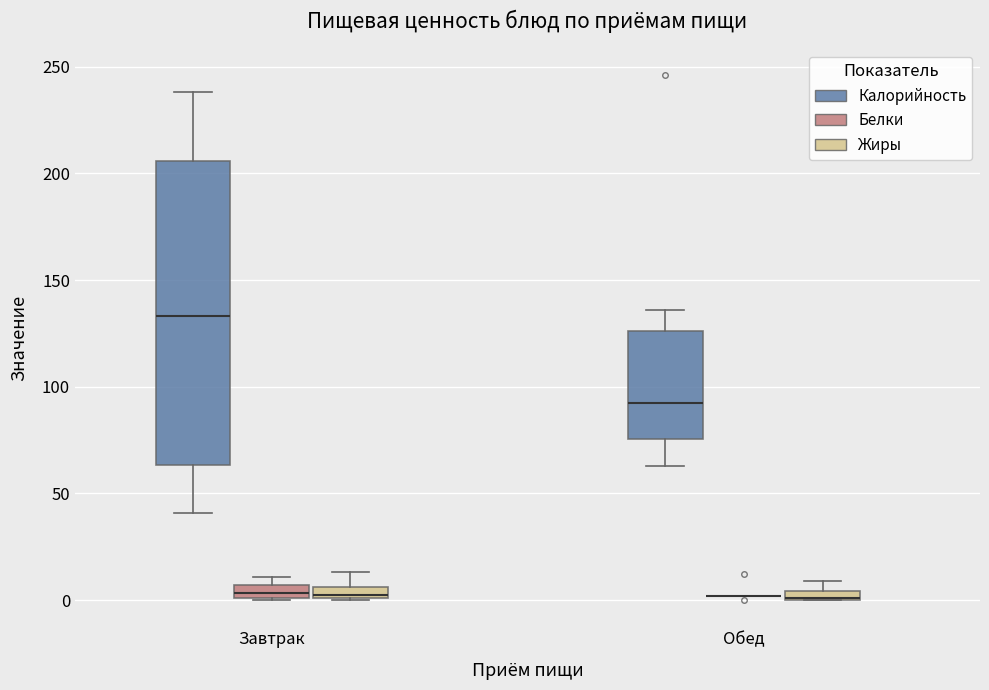

Where is the lower edge of the box for Завтрак (Белки) on the y-axis? The values are not printed on the chart, so give them approximately, as read against the axis.

0